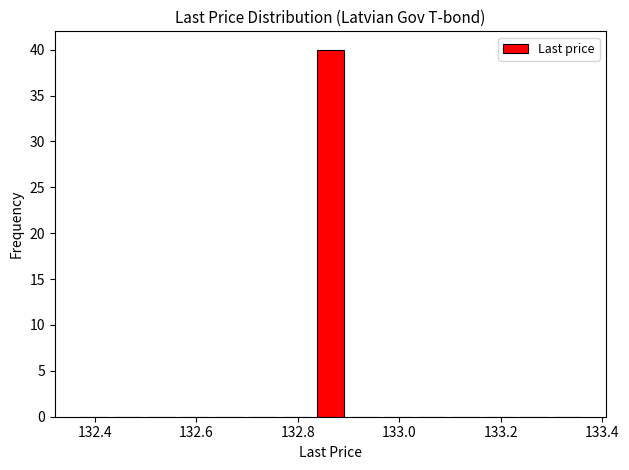

Around what value on the x-axis is the tallest bar? Give the approximate position of its centre, as read against the axis.

132.86